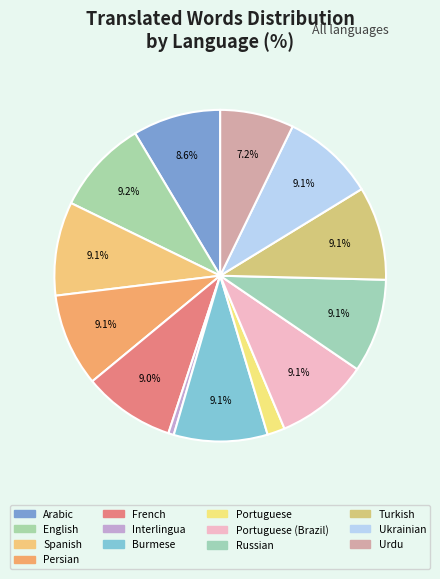

How many slices are in this pie chart?

13